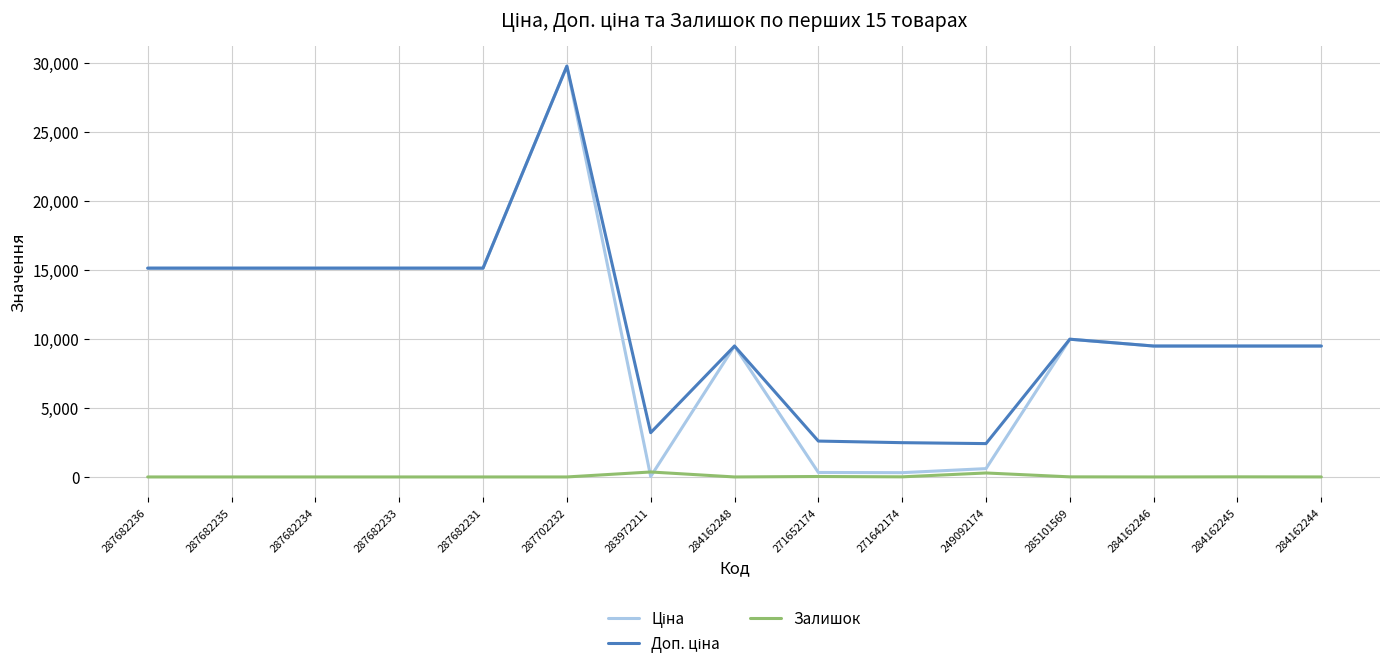

Does the chart display data point markers on the line(s)?

No